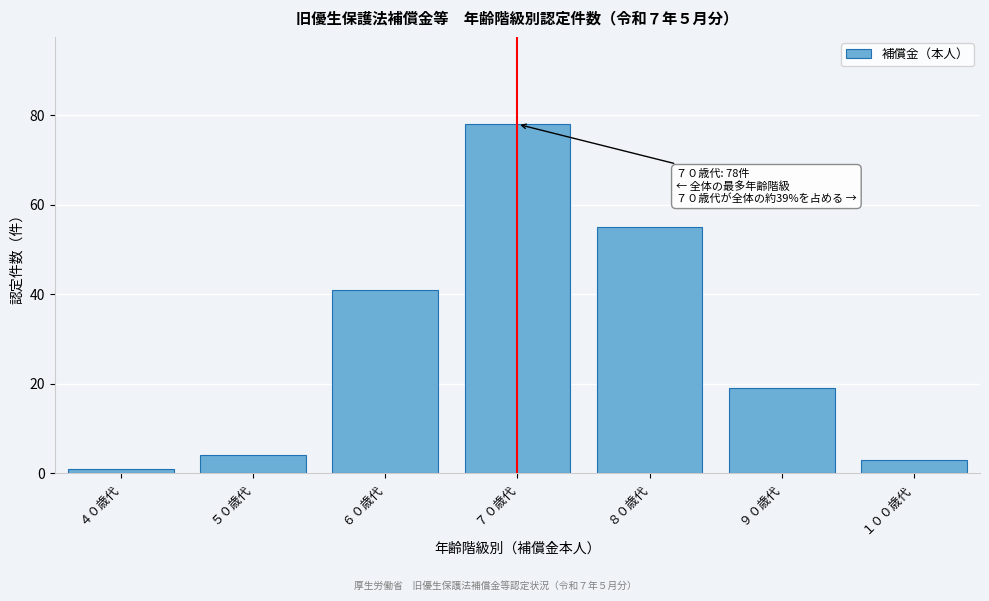

Reading left to right, what are all the values shown in this chart?

４０歳代=1	５０歳代=4	６０歳代=41	７０歳代=78	８０歳代=55	９０歳代=19	１００歳代=3